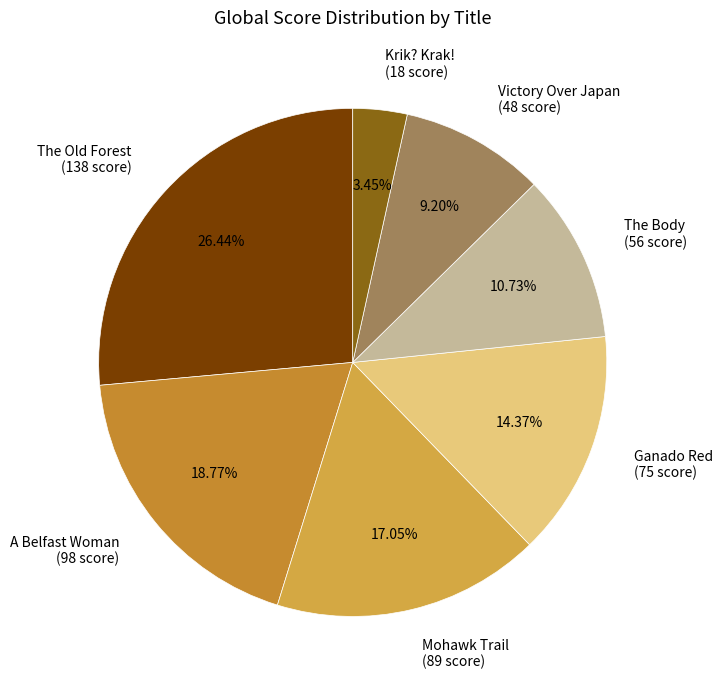

To the nearest percent, what percentage of the pie is The Old Forest?

26%